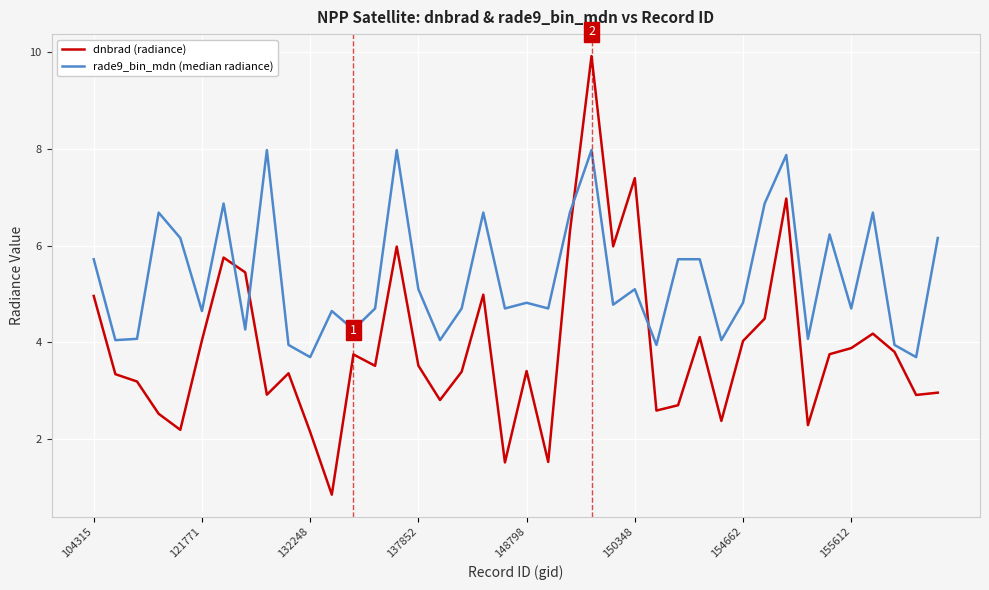

What are all the series names shown in the legend?

dnbrad (radiance), rade9_bin_mdn (median radiance)